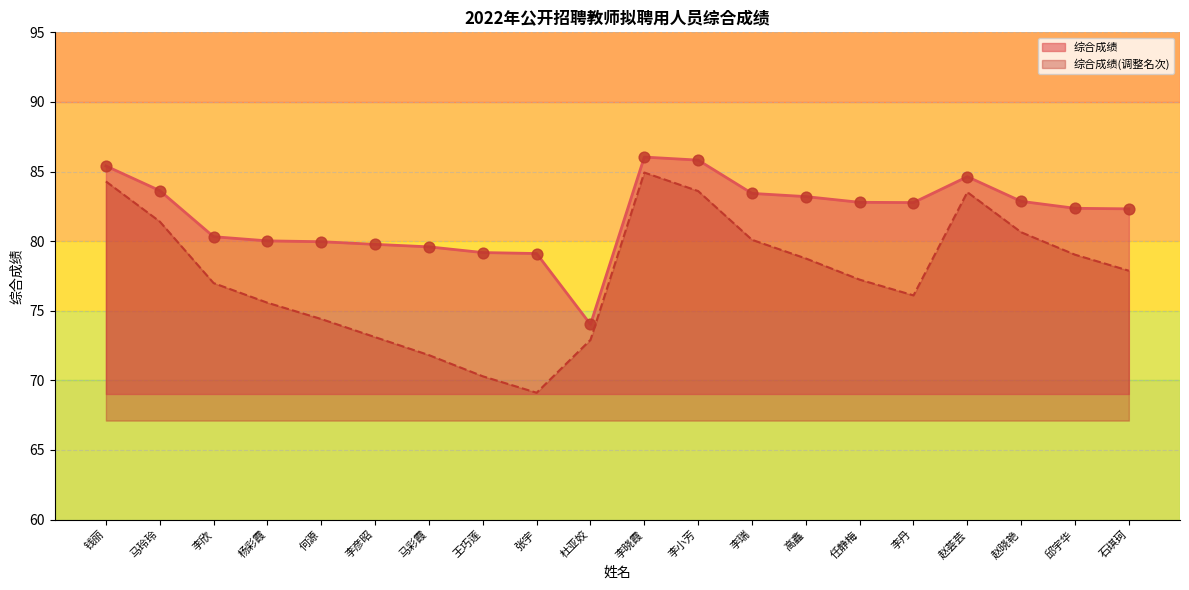

What is the change in value from 杨彩霞 to 张宇?

-0.9